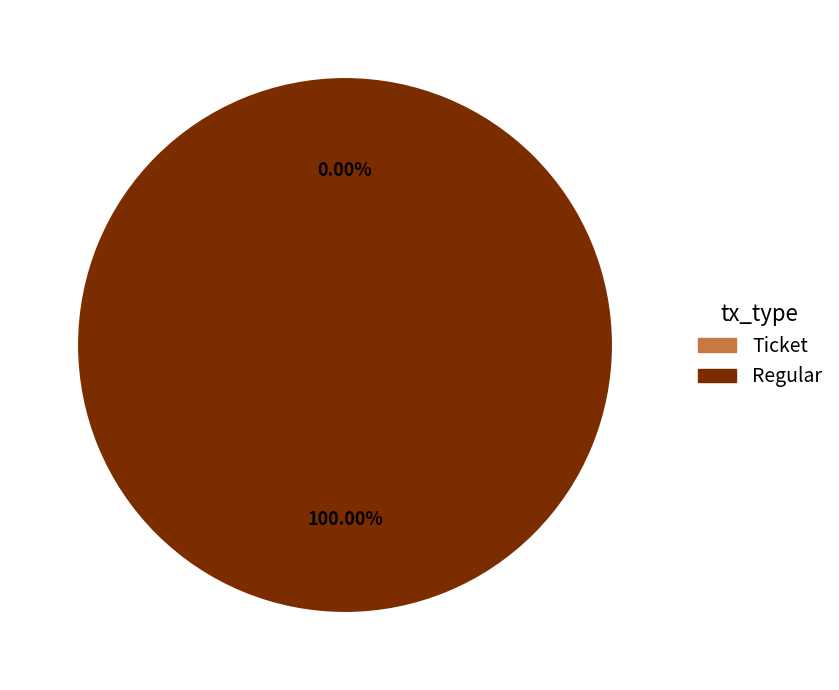

What percentage is the Regular (io_index=53) slice, to the nearest percent?

100%